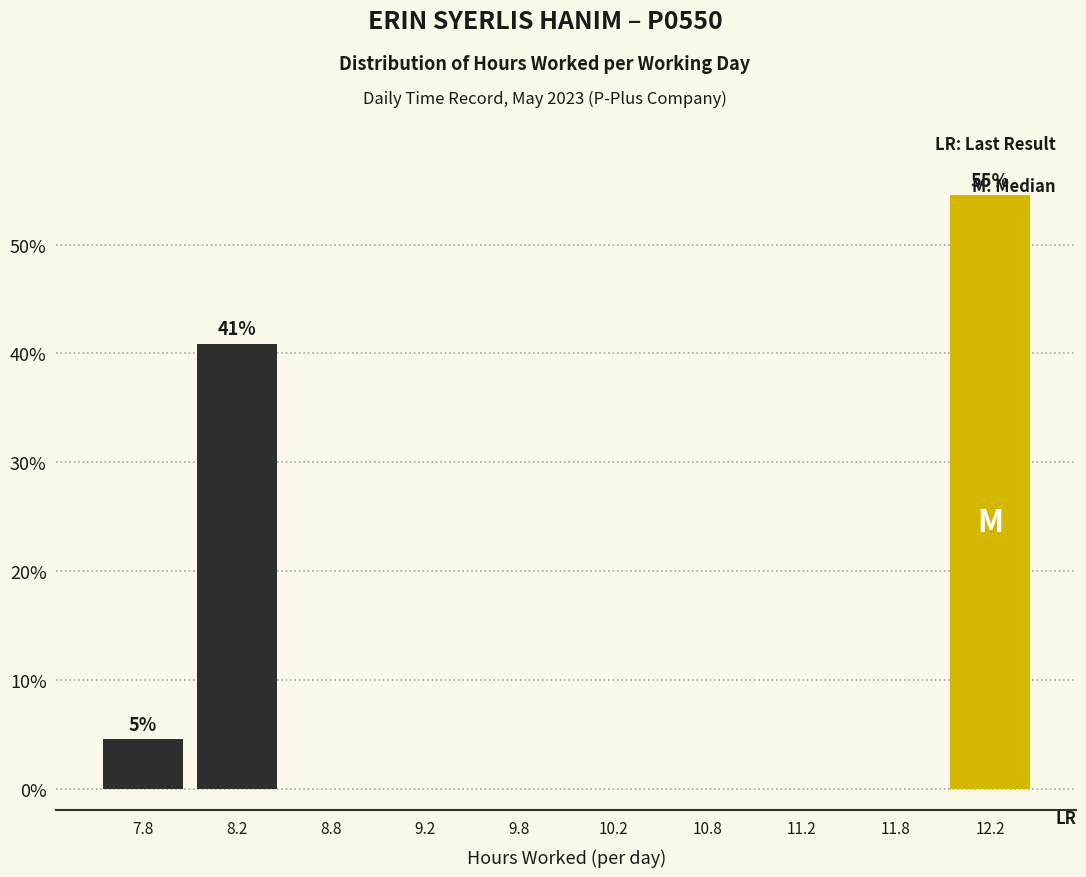

Which range on the x-axis has the tallest bar?

12.0 to 12.5